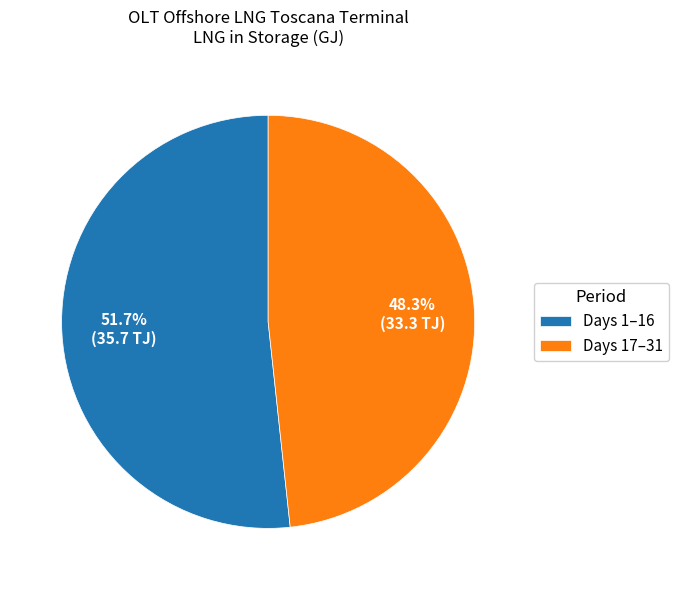

Which has a higher value, Days 1–16 or Days 17–31?

Days 1–16